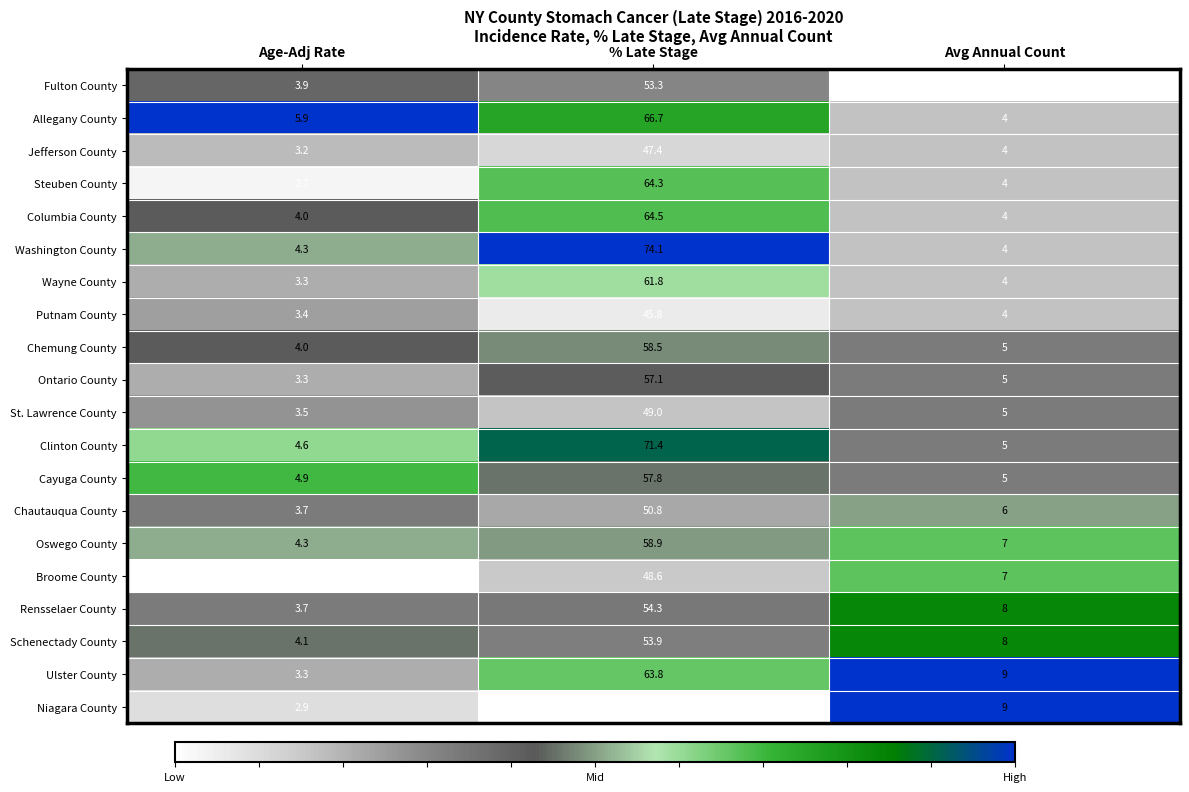

What is the difference between the St. Lawrence County values at Avg Annual Count and Age-Adj Rate?

1.5